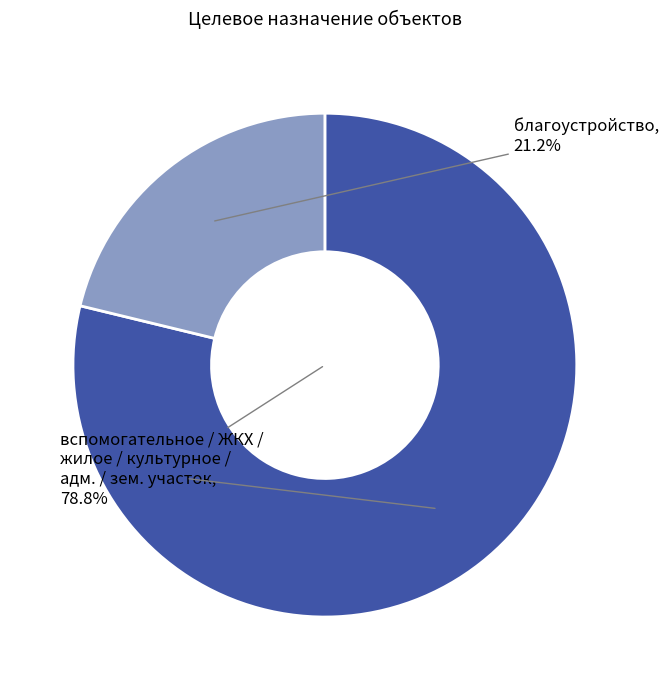

Is there any slice that represents more than half of the pie?

Yes